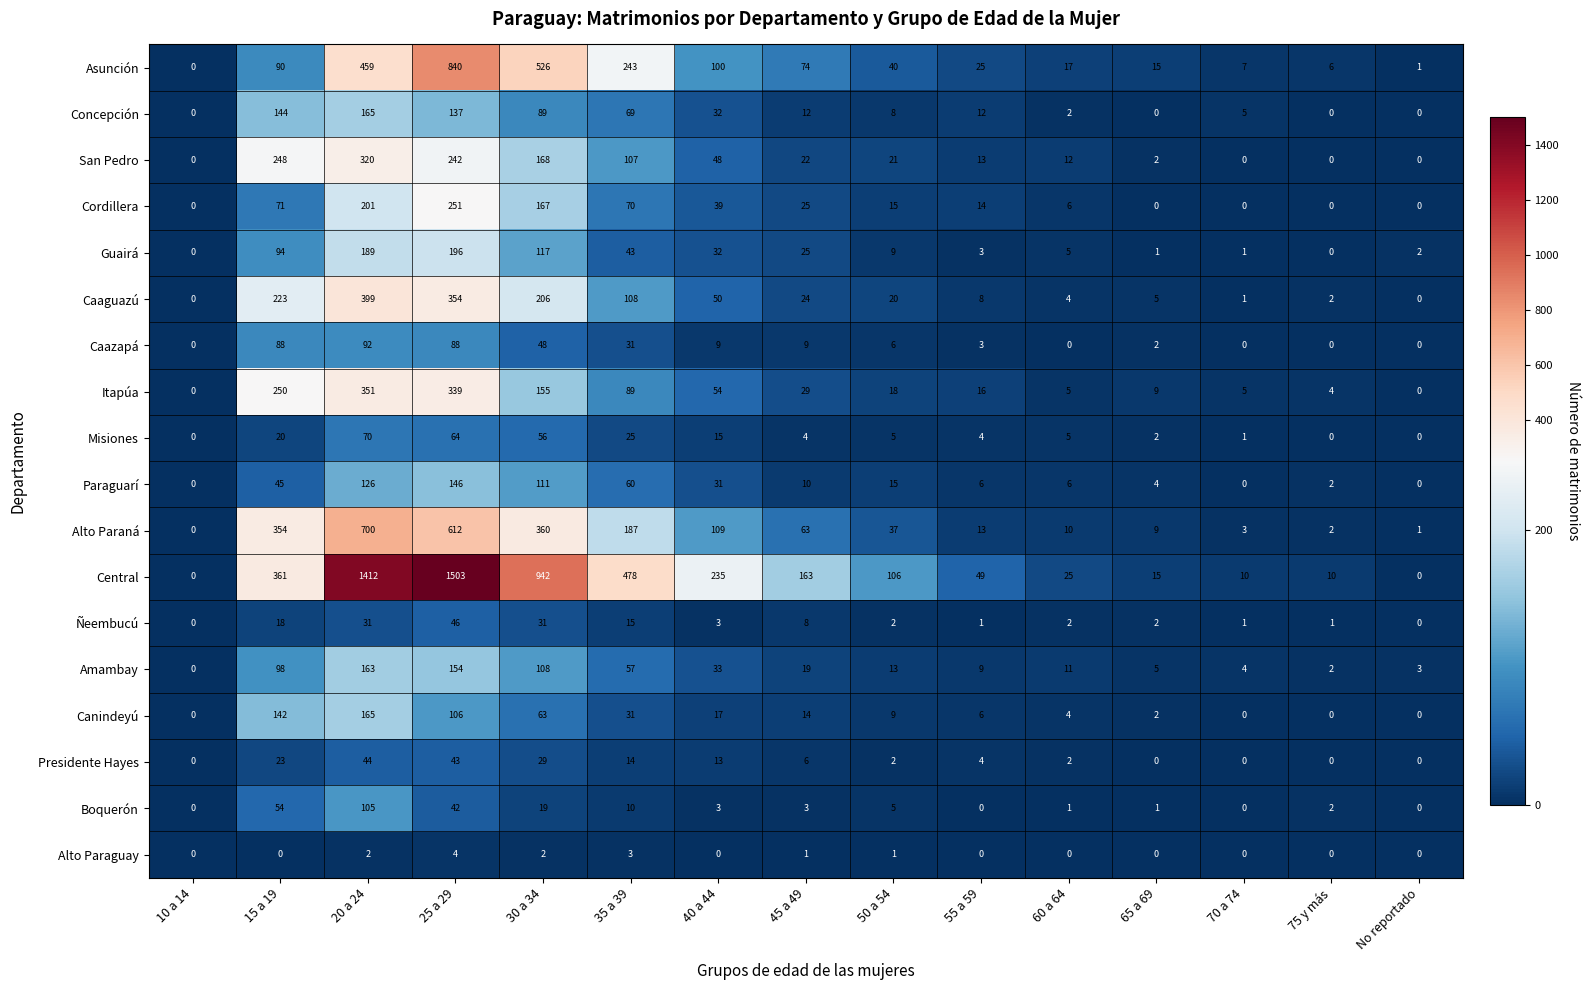

What is the maximum value for Alto Paraguay?

4